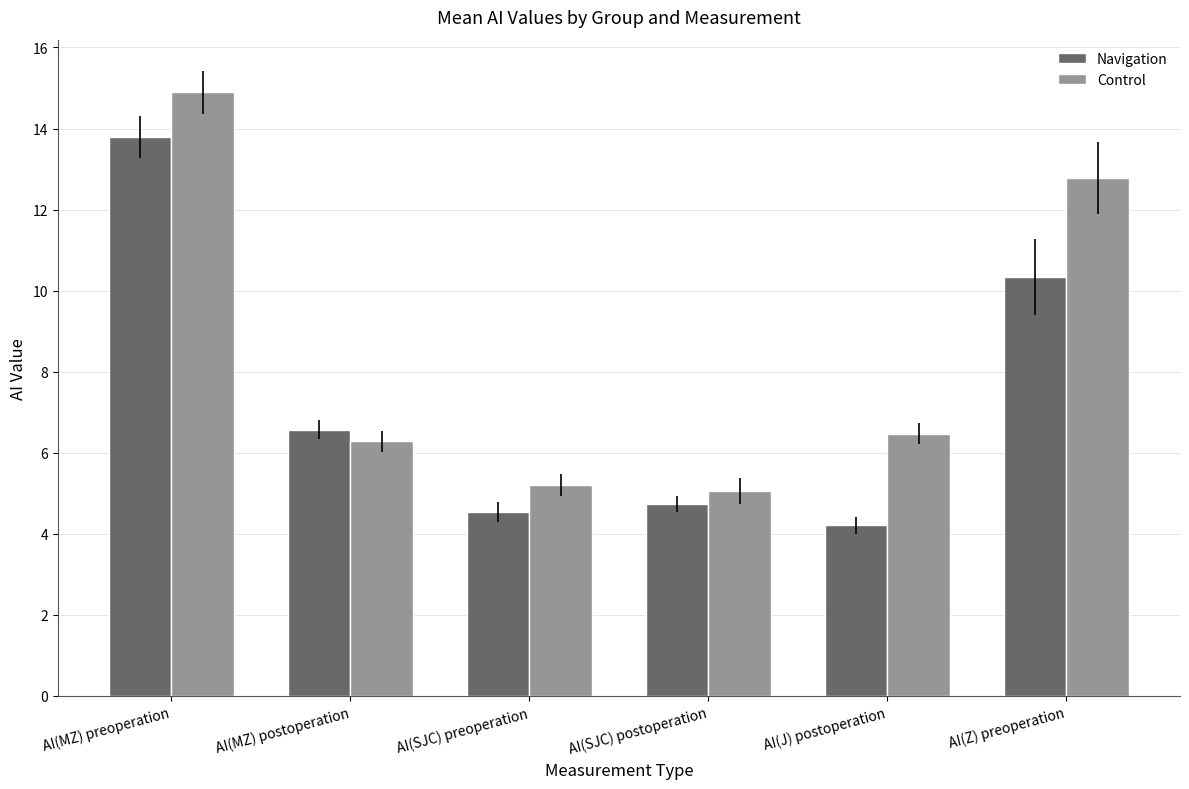

The value of Control at AI(MZ) preoperation is 25.1. True or false?

False